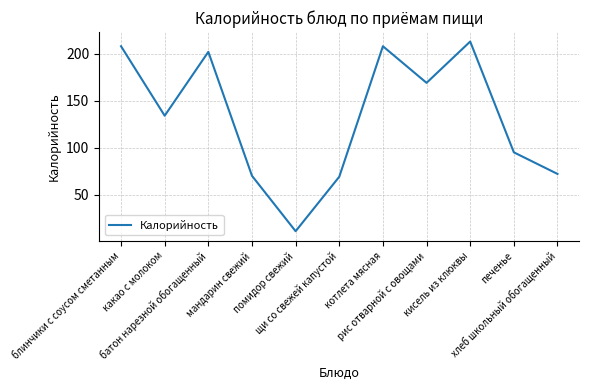

What is the greatest value displayed?

213